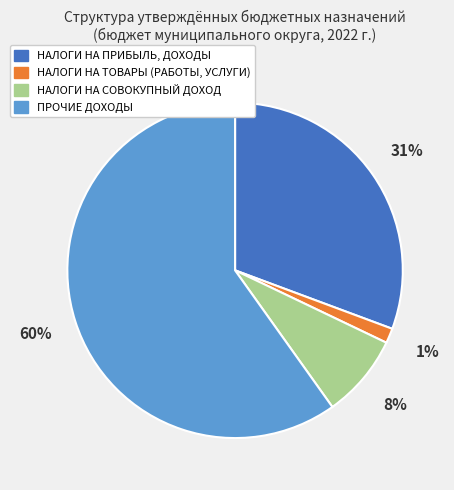

Count the number of slices in the pie.

4